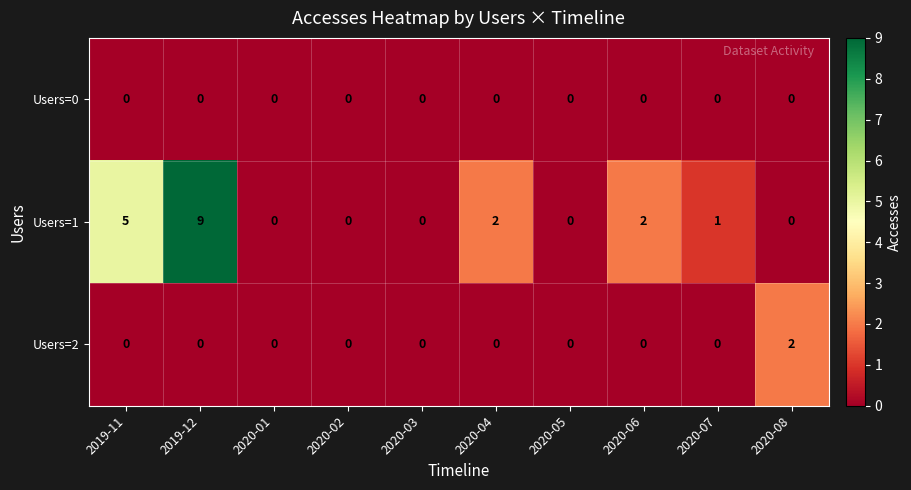

Which series has the largest range (max minus min)?

Users=1